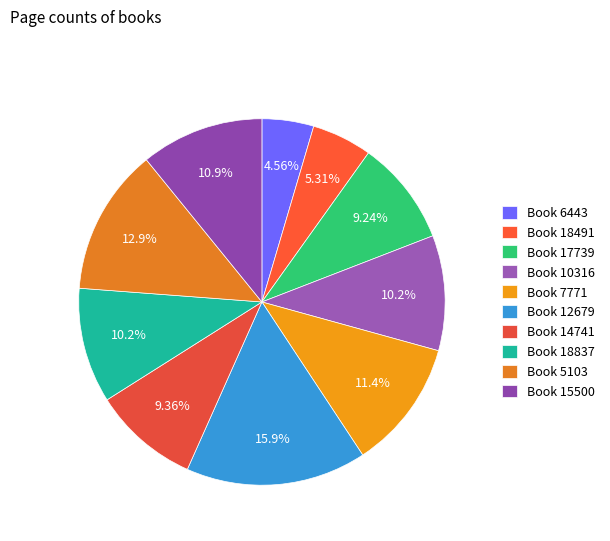

Count the number of slices in the pie.

10